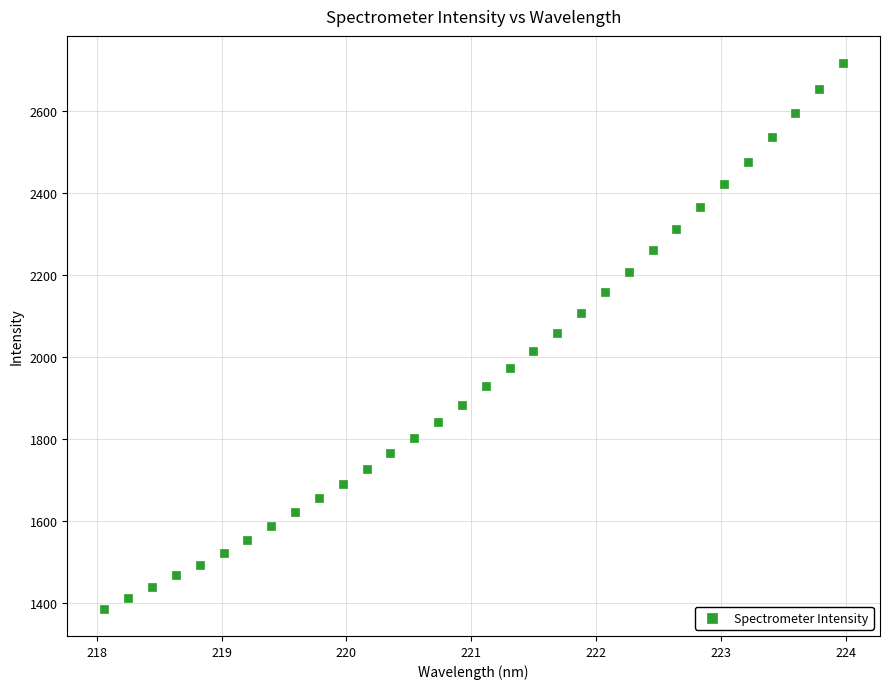

What is the range of X values (max minus min)?

5.9